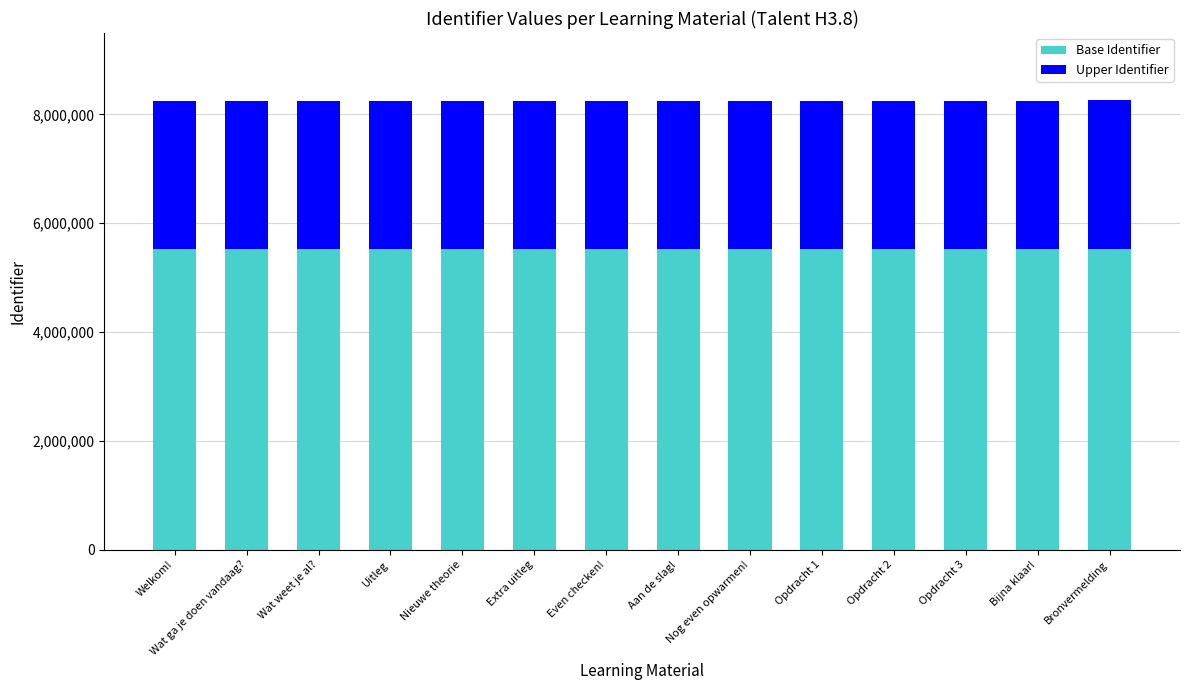

What is the difference between the second highest and minimum values in the Base Identifier series?

3898